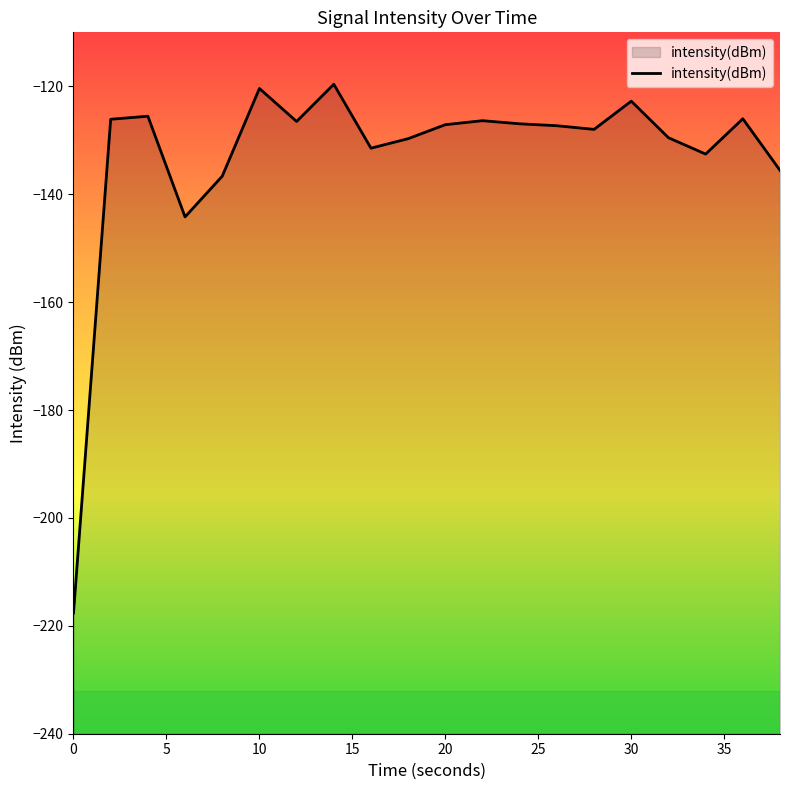

The chart shows a value of -48.7 at 20. True or false?

False